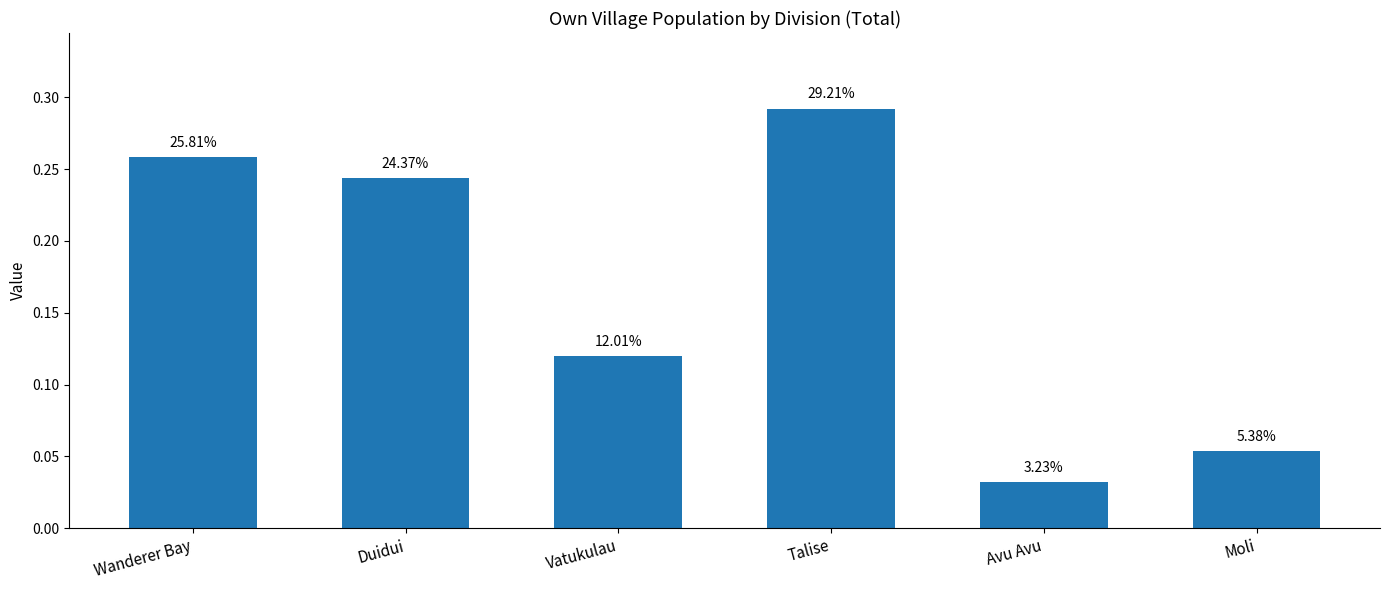

Does the chart contain any negative values?

No